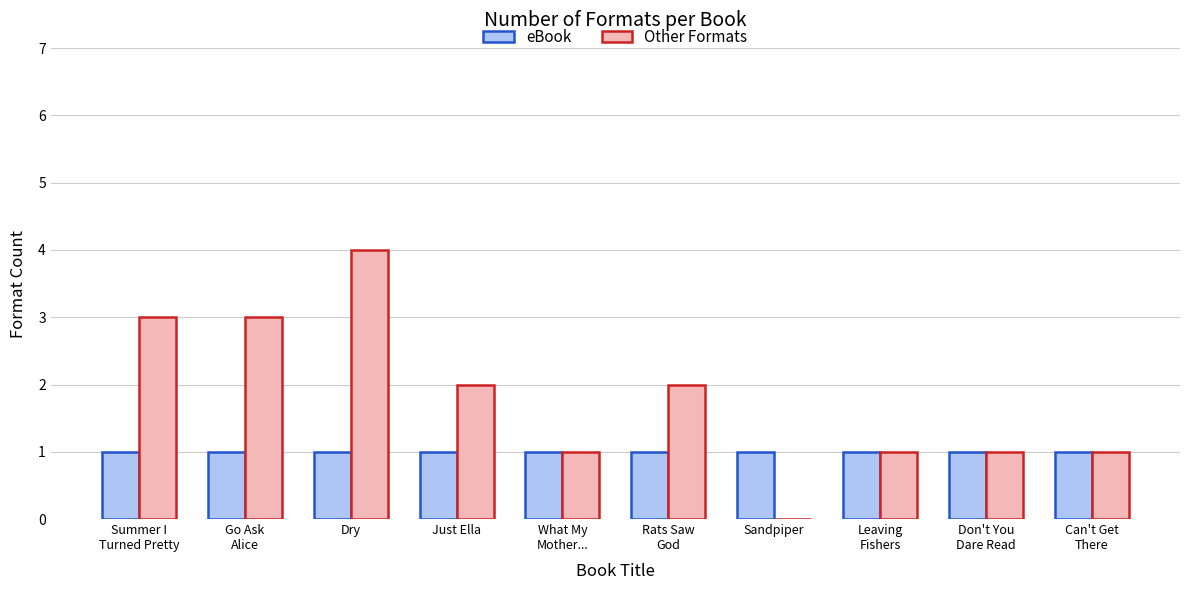

Which series has the largest total across all categories?

Other Formats